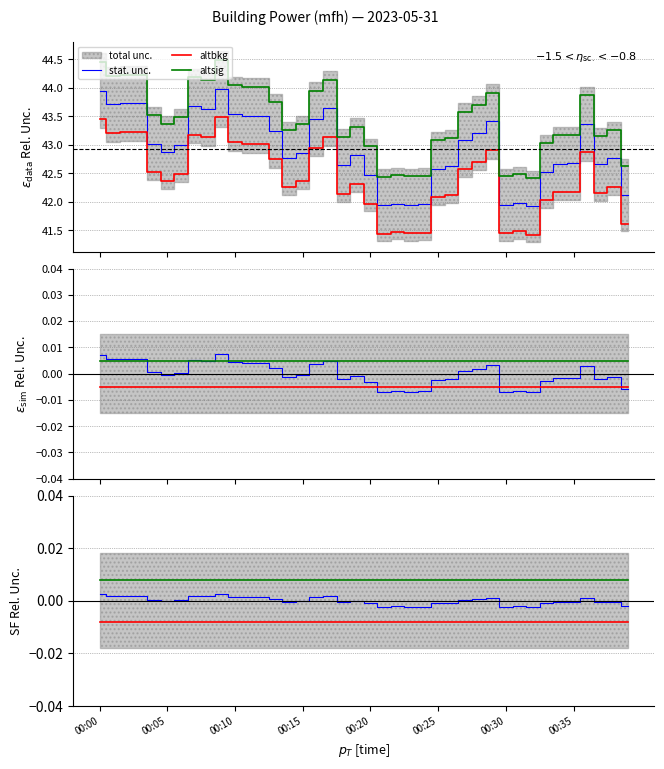

True or false: stat. unc. and altbkg intersect in this chart.

False